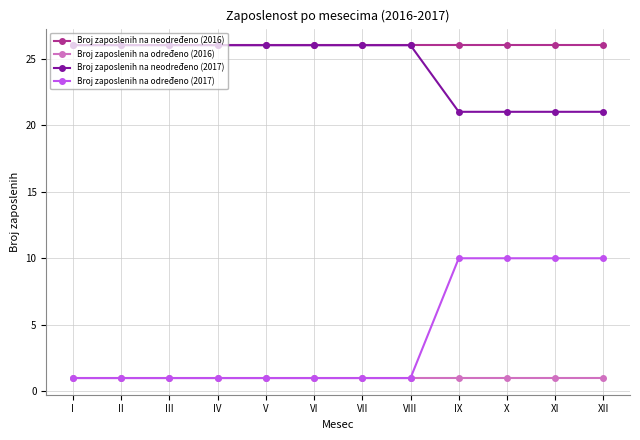

True or false: Broj zaposlenih na neodređeno (2017) and Broj zaposlenih na određeno (2016) intersect in this chart.

False